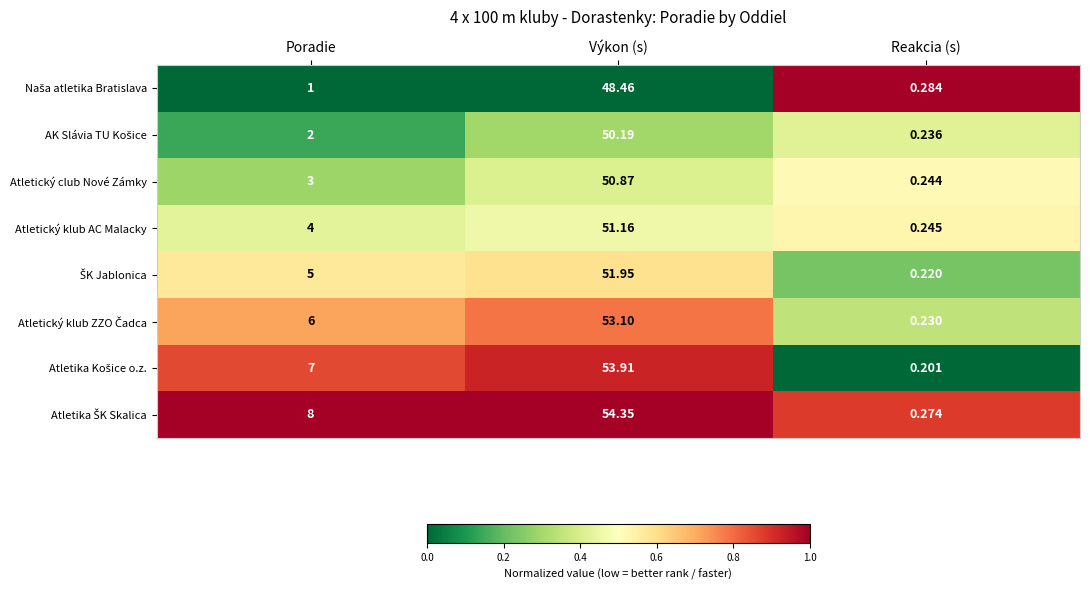

Which category has the highest value across all series?

Výkon (s)